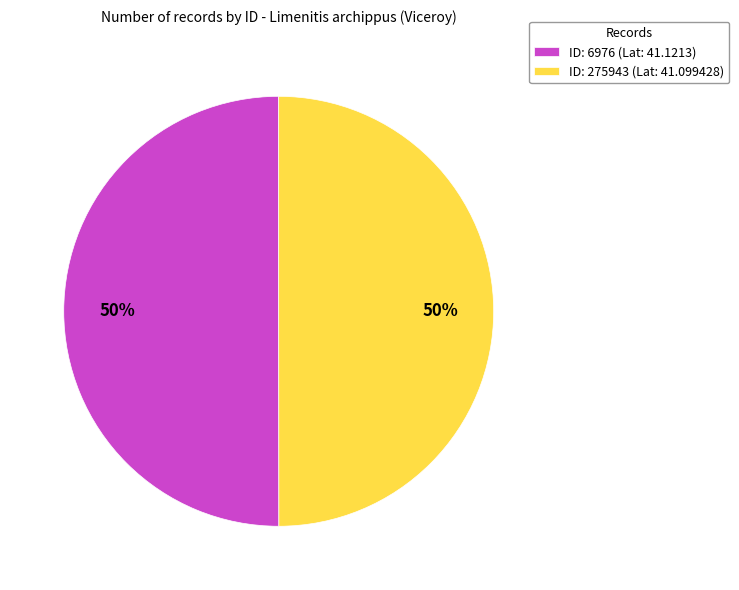

What is the ratio of the value at ID: 275943 (Lat: 41.099428) to the value at ID: 6976 (Lat: 41.1213)?

1.0